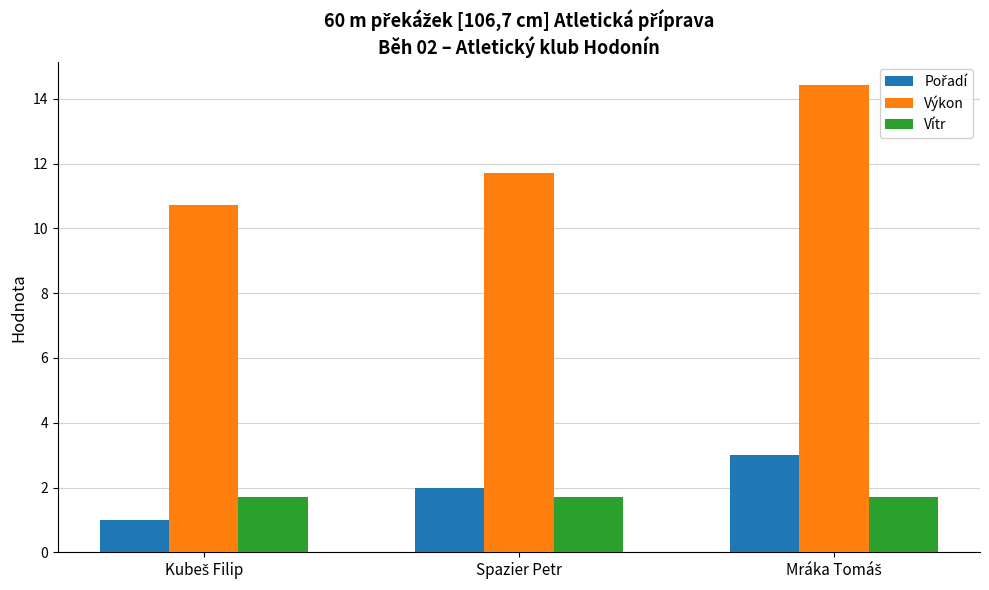

At how many categories does at least one series exceed 13?

1